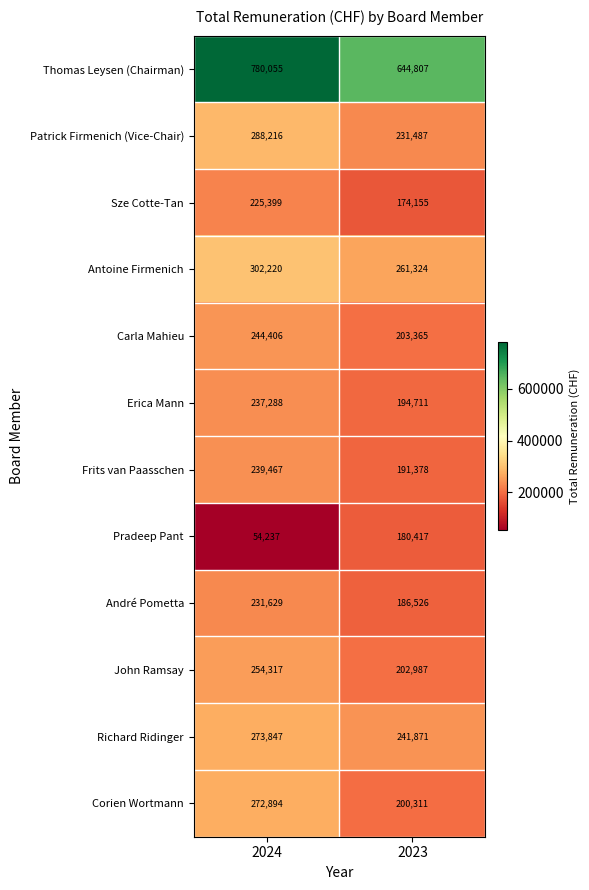

Which label corresponds to the smallest value in the chart?

2024